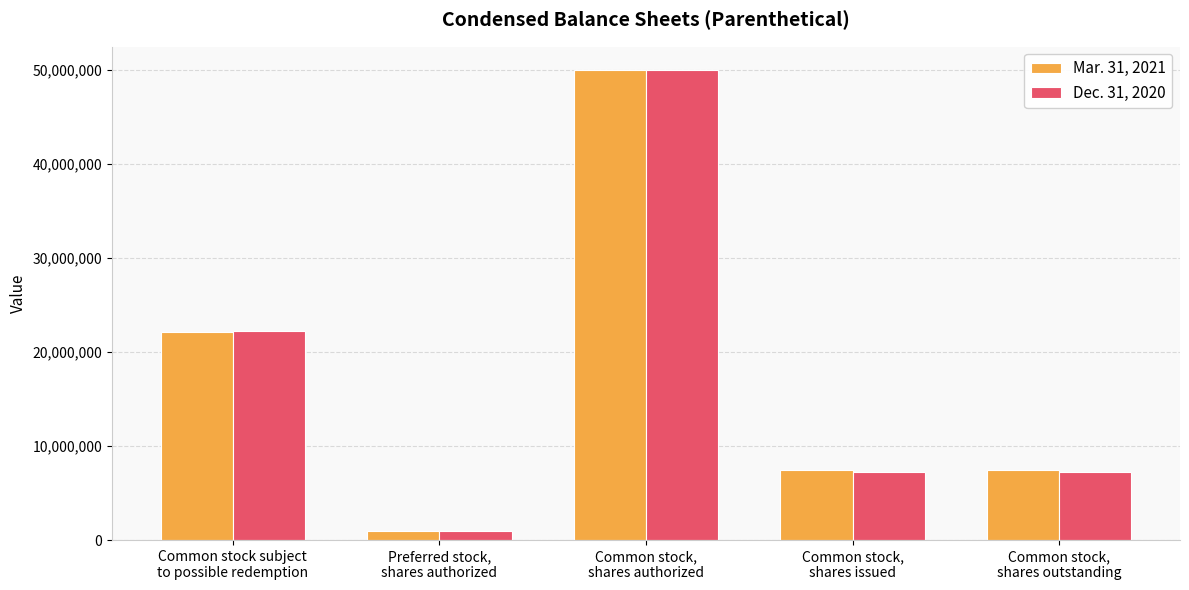

Is the value of Dec. 31, 2020 at Common stock,
shares outstanding greater than the value of Mar. 31, 2021 at Common stock subject
to possible redemption?

No